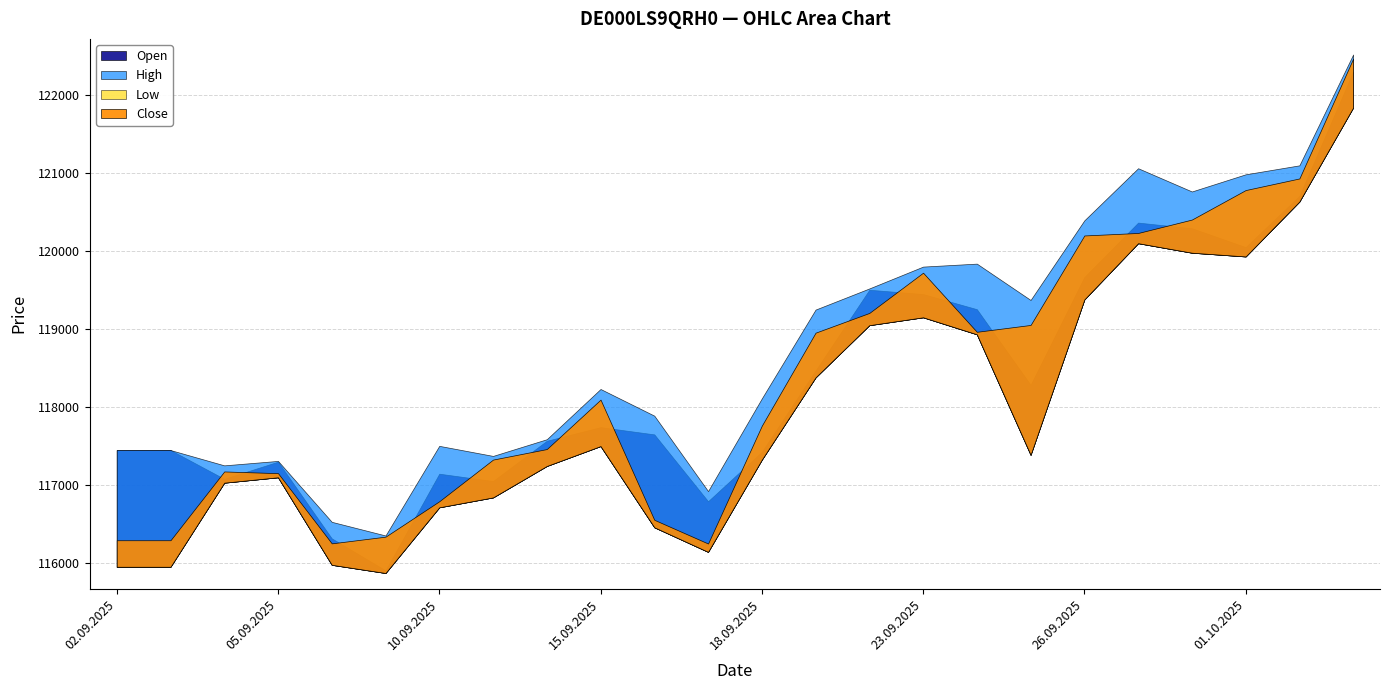

Rank the series by their maximum value, from lowest to highest.

Low, Open, Close, High